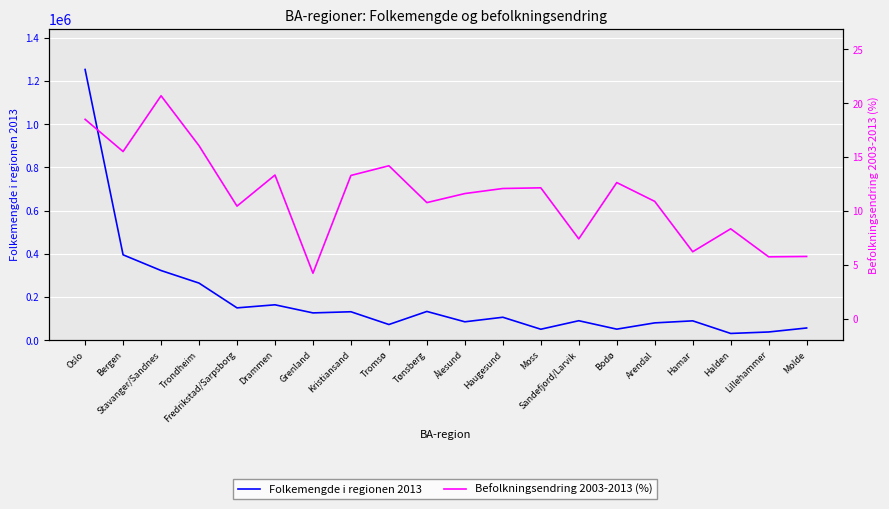

Where is the first local minimum for Befolkningsendring 2003-2013 (%)?

Bergen